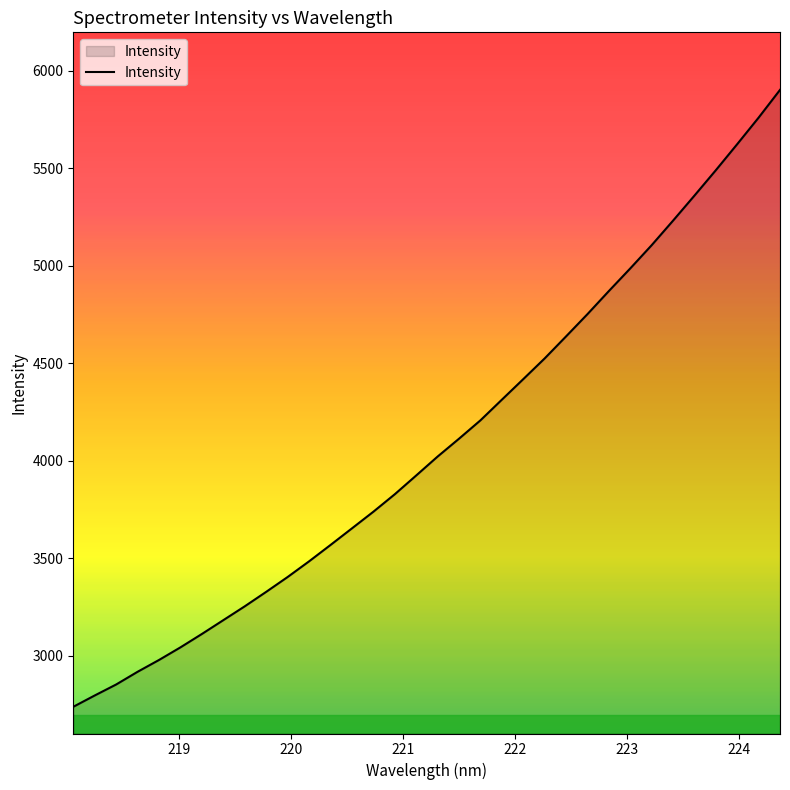

How many lines are shown in the chart?

1